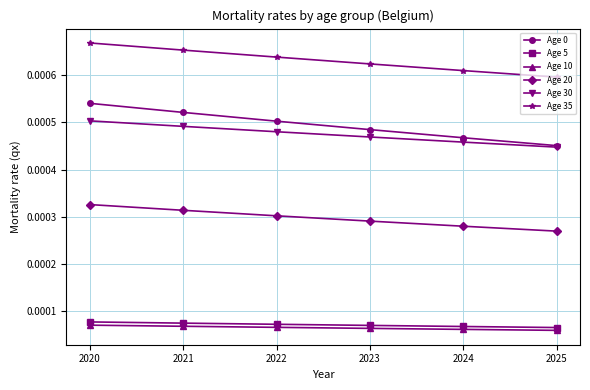

True or false: Age 20 and Age 5 cross at least once.

False